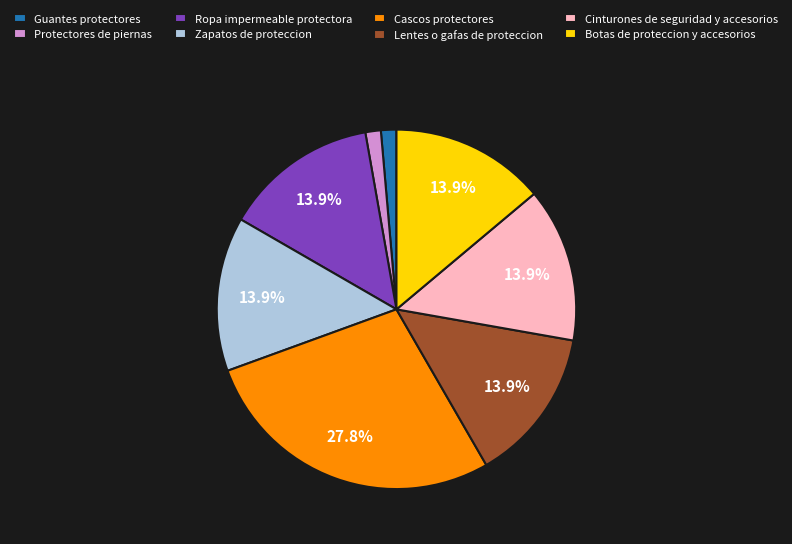

Is Protectores de piernas the majority of the pie?

No